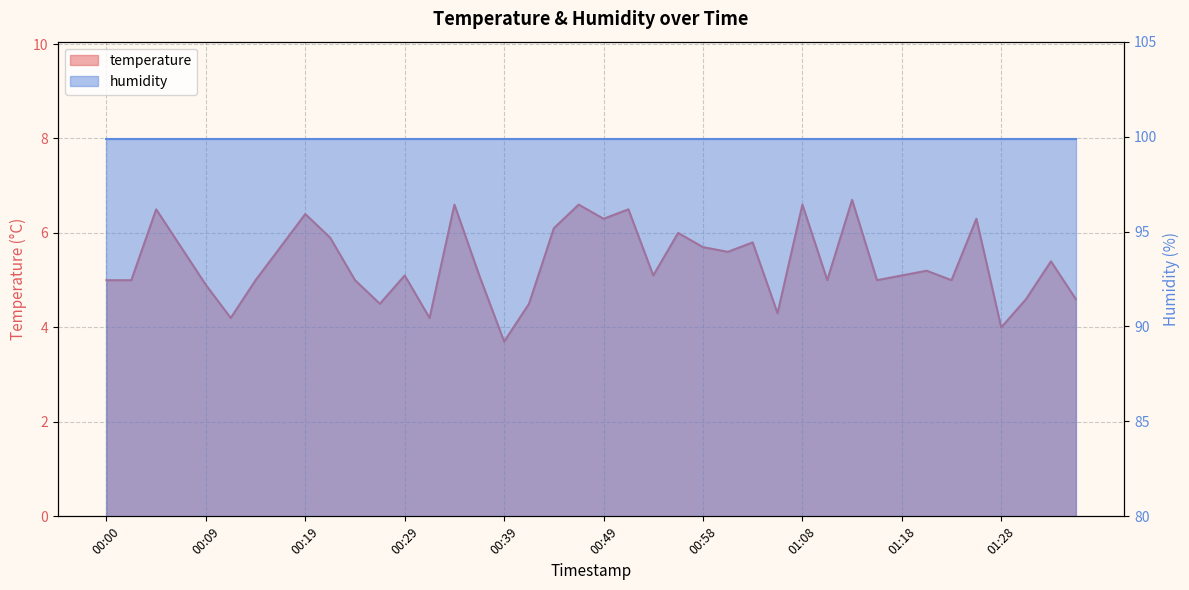

Which label corresponds to the largest value in the chart?

01:13